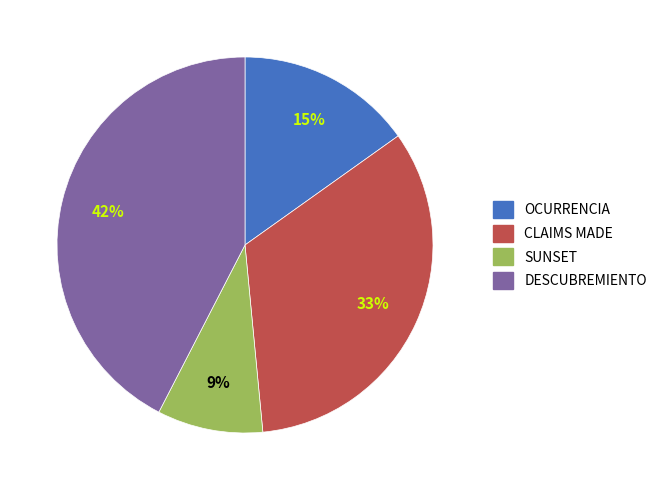

Combined, do SUNSET and OCURRENCIA account for over 50%?

No